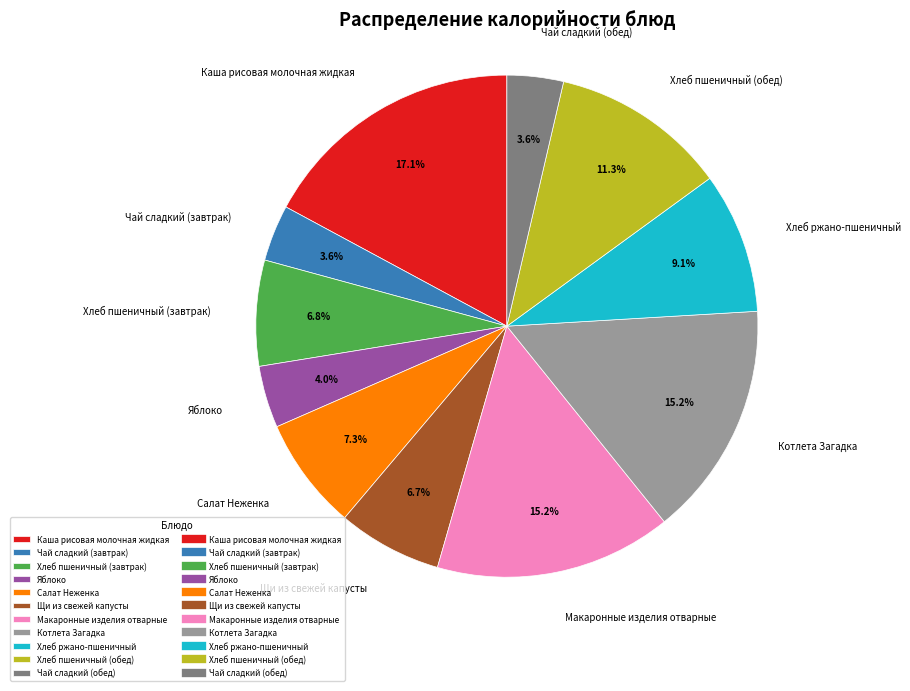

What is the total percentage of Салат Неженка and Чай сладкий (обед)?

10.9%